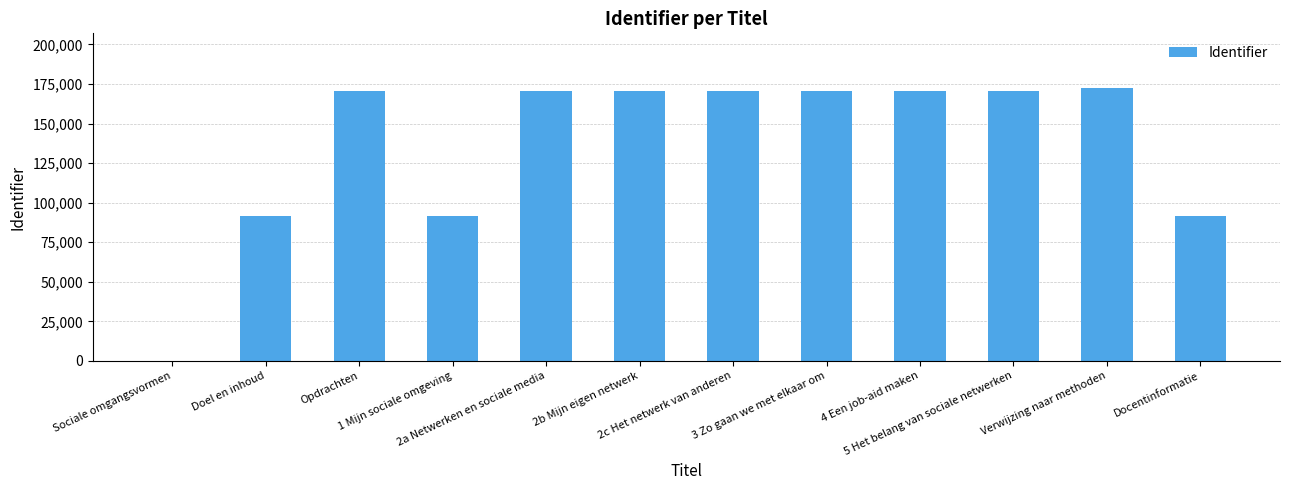

What is the sum of all values?

1640615